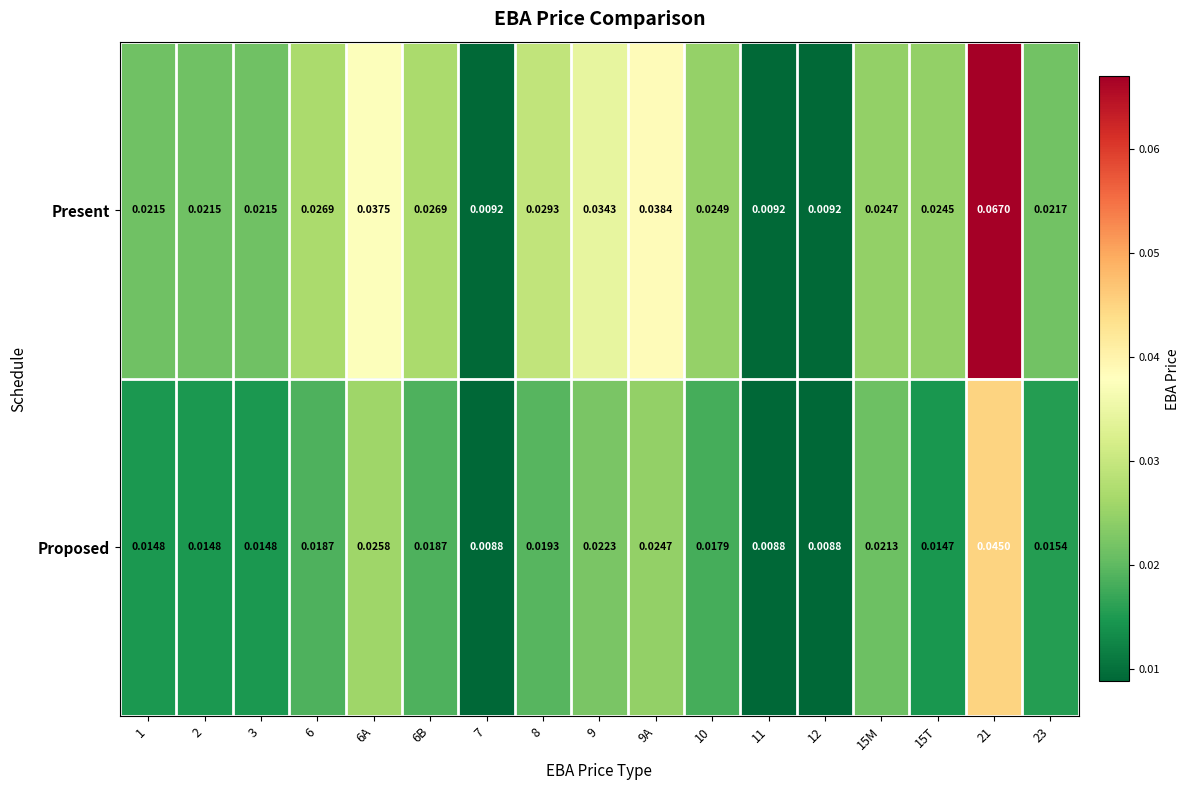

Rank the series by their average value, from lowest to highest.

Proposed, Present